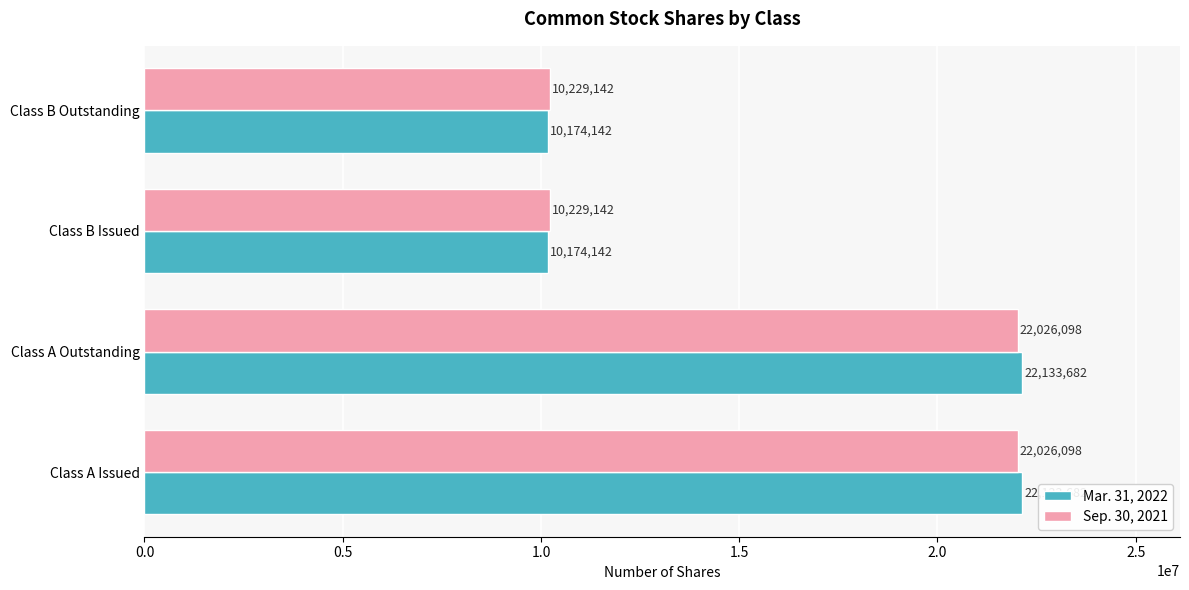

What are all the series names shown in the legend?

Mar. 31, 2022, Sep. 30, 2021